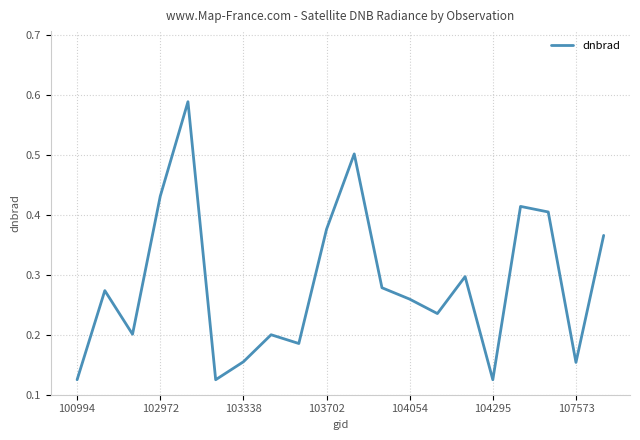

What is the difference between the maximum and minimum values?

0.5